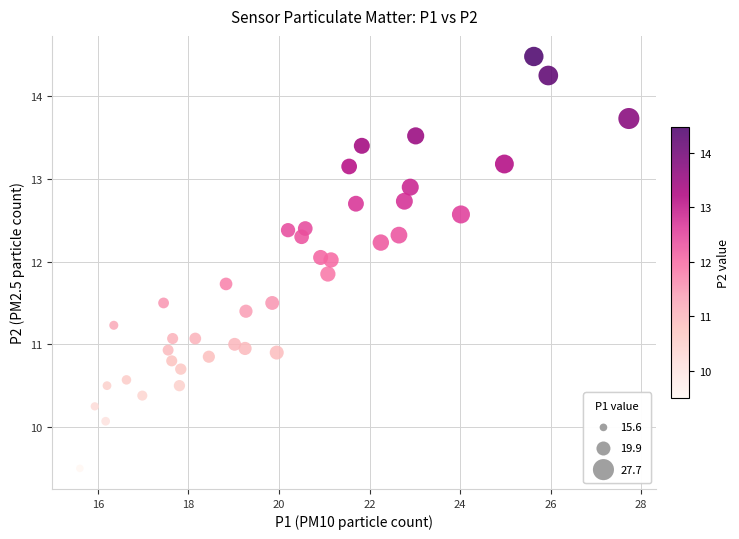

What is the range of X values (max minus min)?

12.1